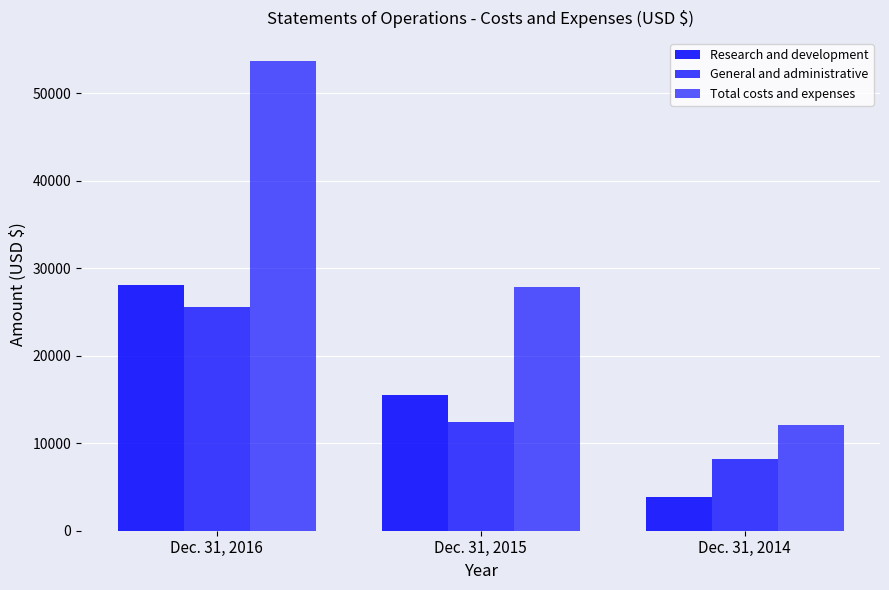

Reading left to right, extract all data points from this chart.

Research and development: Dec. 31, 2016=28037	Dec. 31, 2015=15470	Dec. 31, 2014=3849
General and administrative: Dec. 31, 2016=25602	Dec. 31, 2015=12390	Dec. 31, 2014=8192
Total costs and expenses: Dec. 31, 2016=53639	Dec. 31, 2015=27860	Dec. 31, 2014=12041